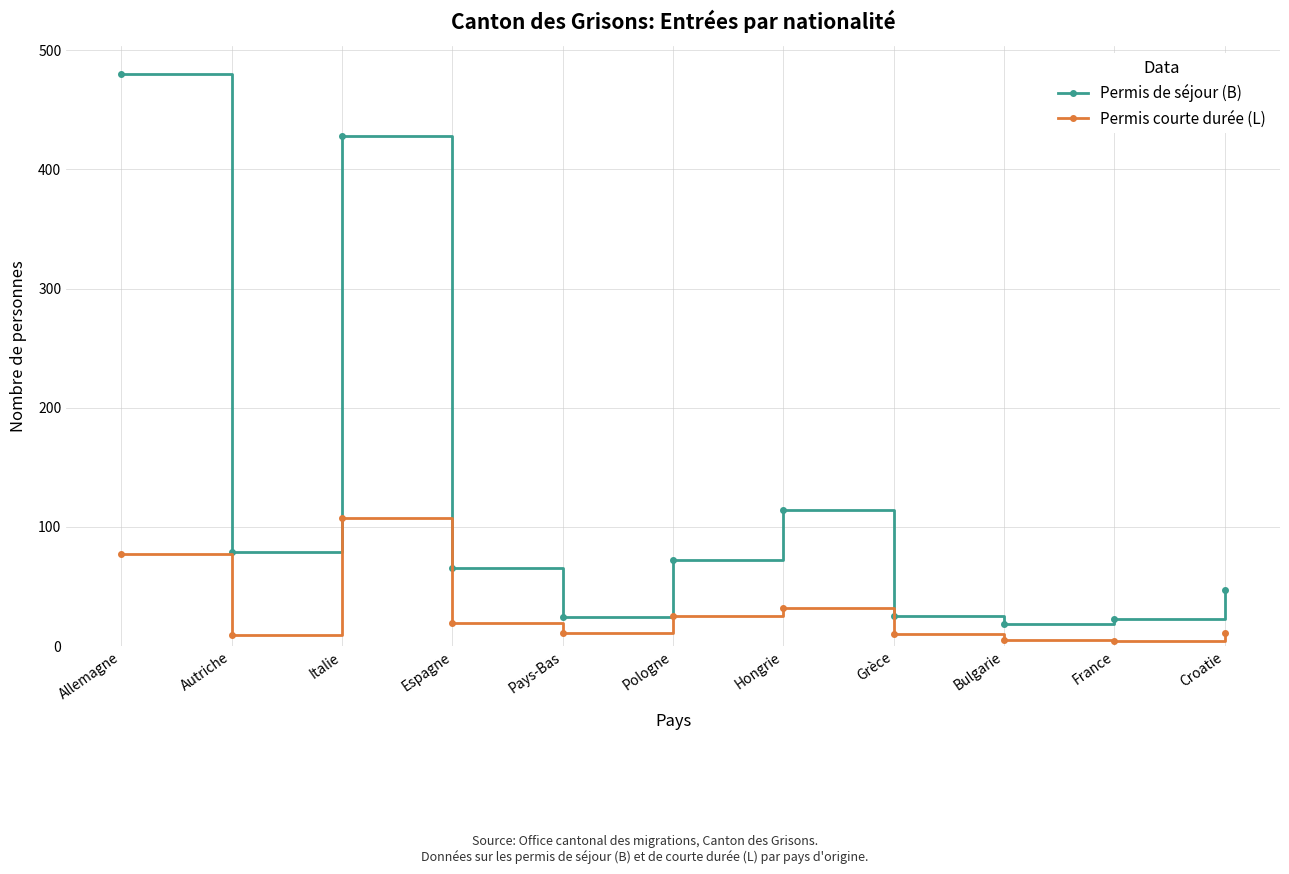

How many lines are shown in the chart?

2